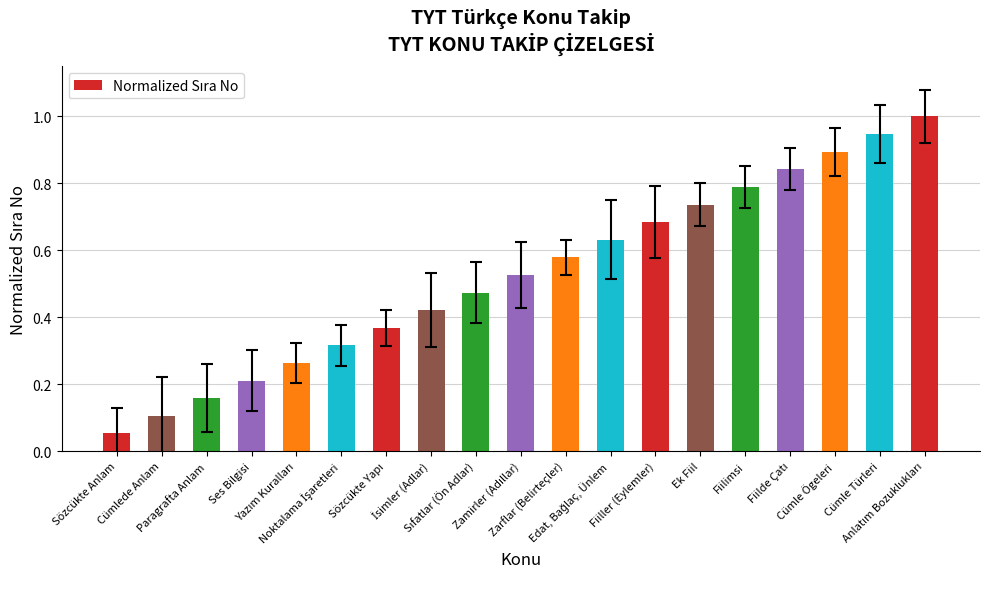

What is the maximum value shown in the chart?

1.0